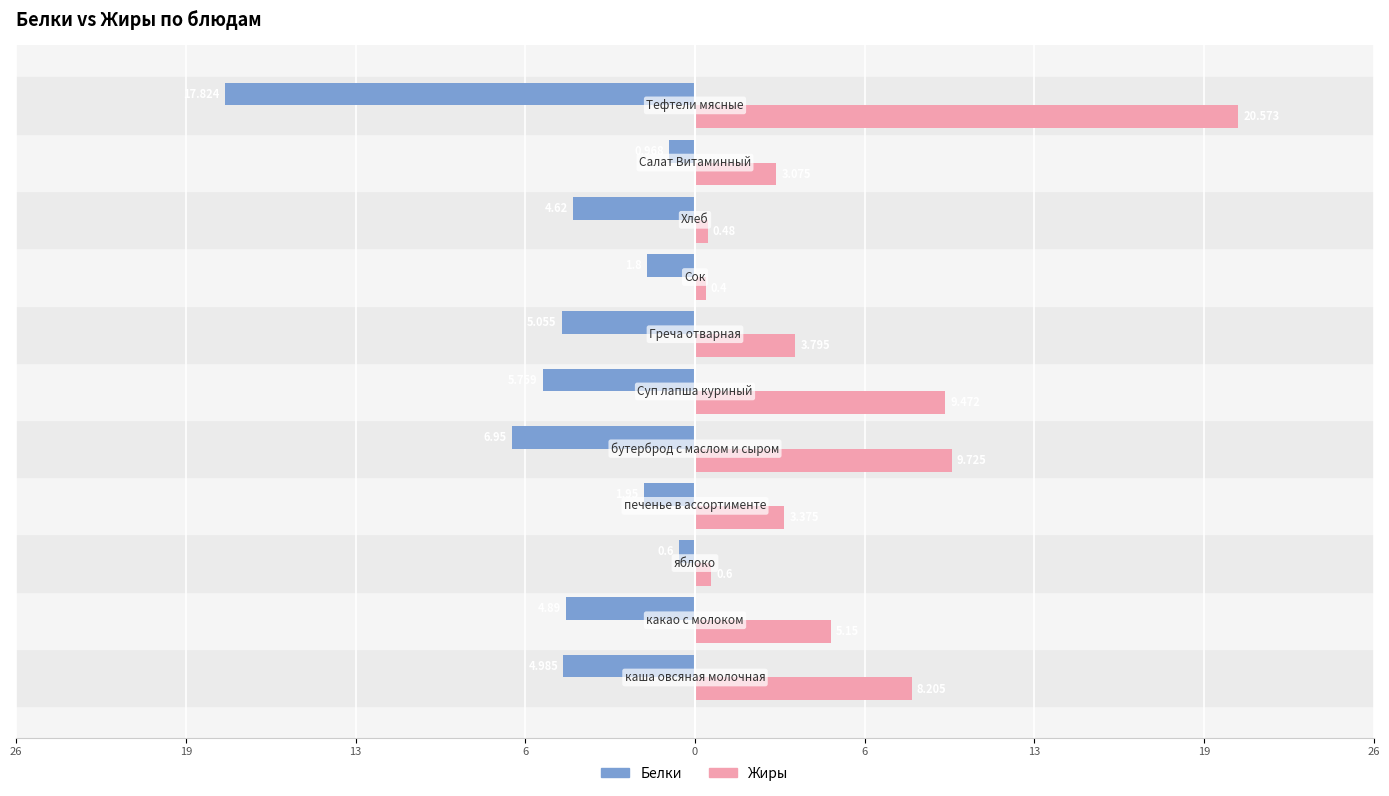

What are all the series names shown in the legend?

Белки, Жиры